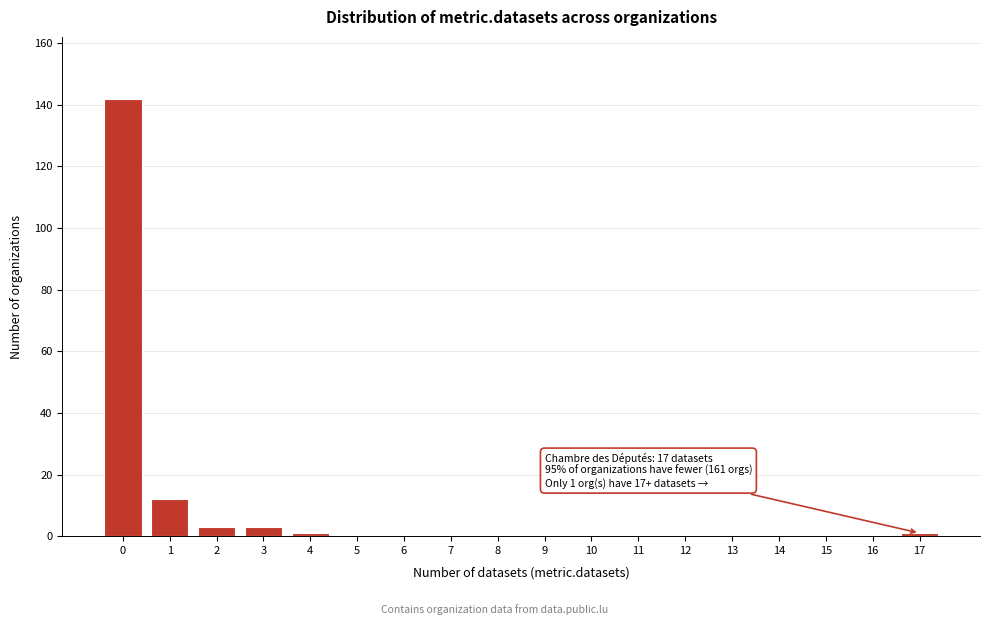

Reading left to right, transcribe all the data shown in this chart.

0=142	1=12	2=3	3=3	4=1	5=0	6=0	7=0	8=0	9=0	10=0	11=0	12=0	13=0	14=0	15=0	16=0	17=1